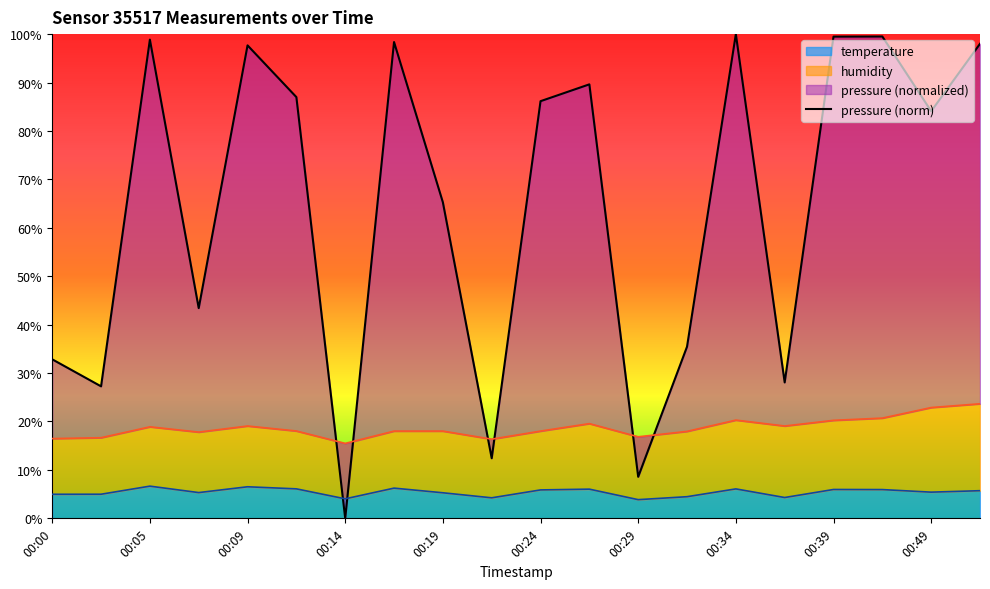

Is it true that the value at 17 is 99.5?

True